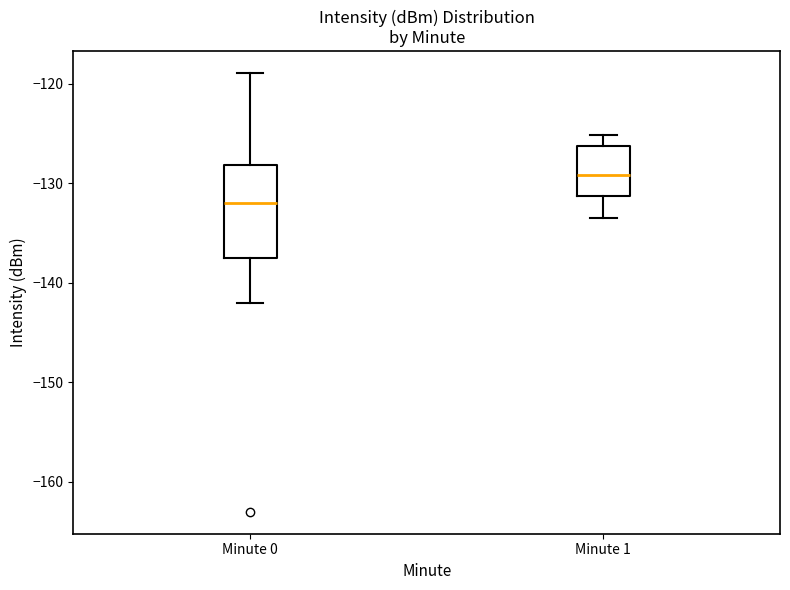

Which box is the tallest, from its lower edge to its upper edge?

Minute 0